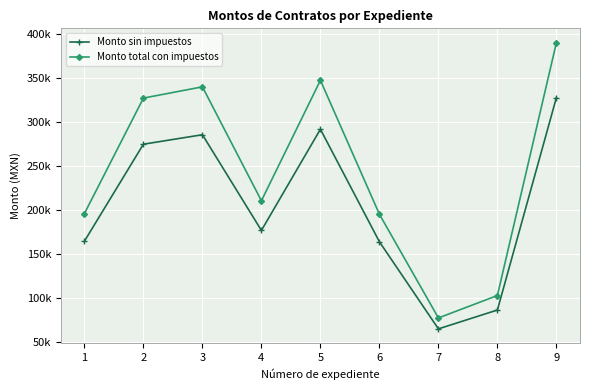

True or false: Monto total con impuestos and Monto sin impuestos intersect in this chart.

False